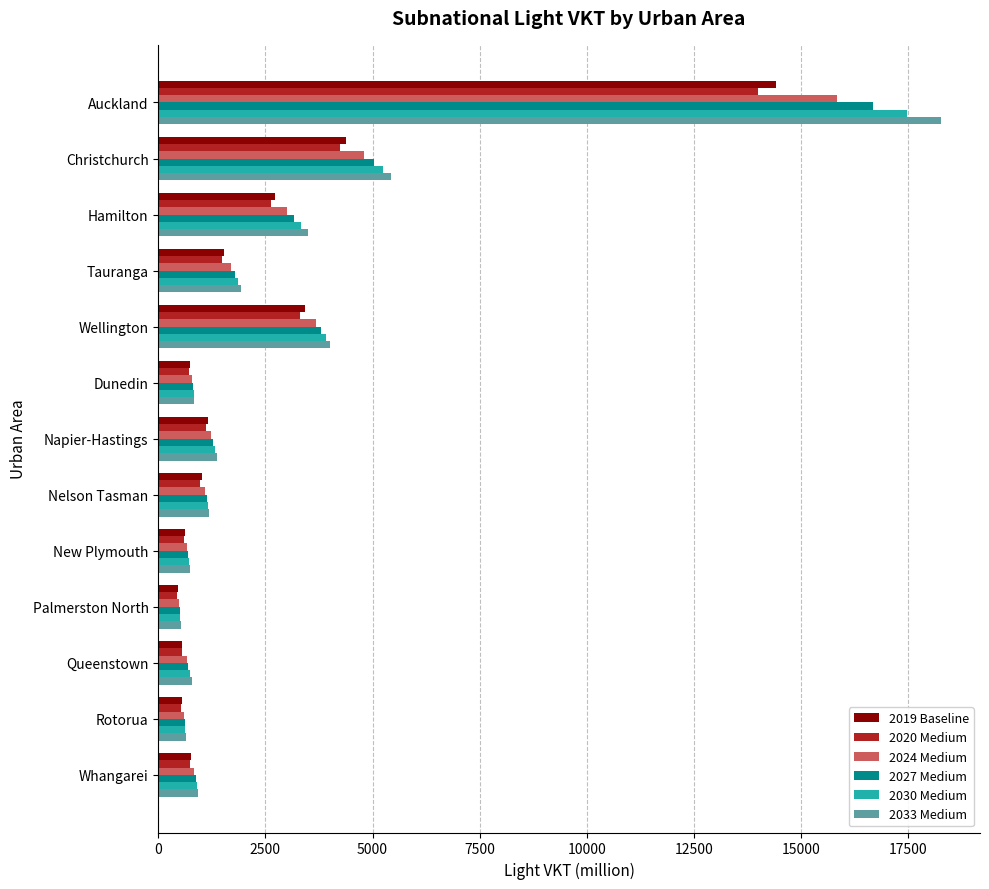

What is the total value across all series at Rotorua?

3592.4